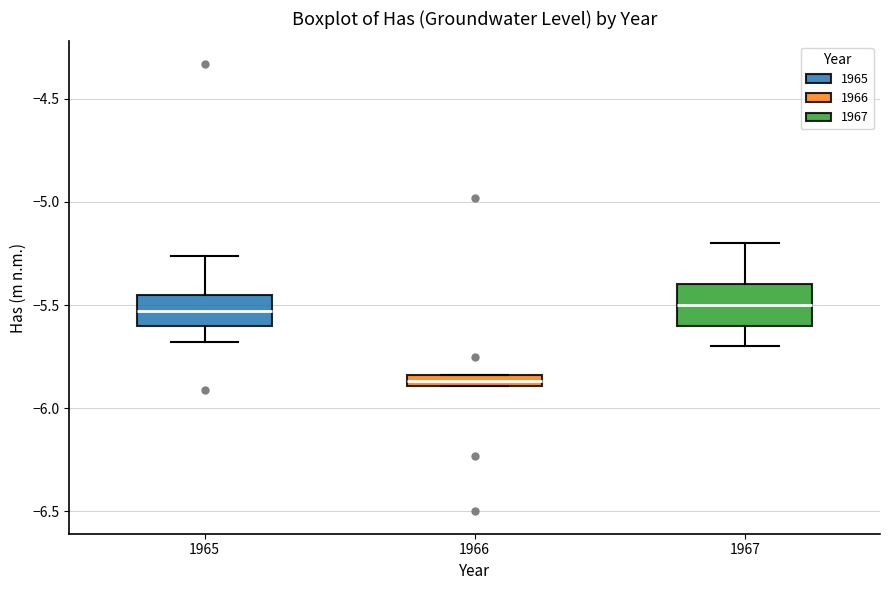

Where is the upper edge of the box at x = 1966 on the y-axis? The values are not printed on the chart, so give them approximately, as read against the axis.

-5.85